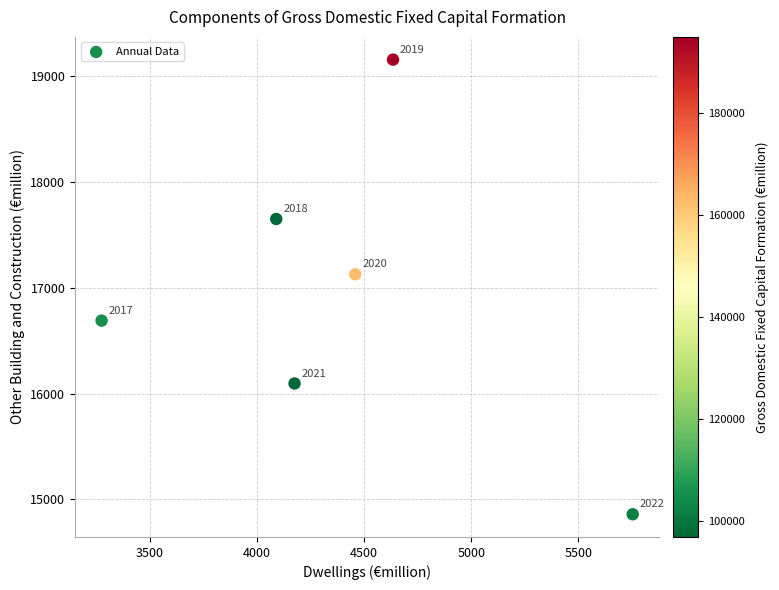

What is the average X value?

4397.3